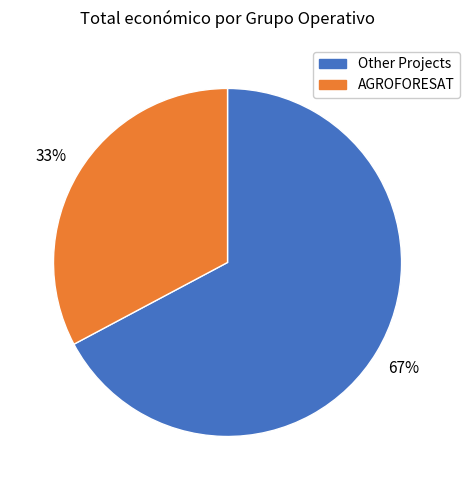

To the nearest percent, what is the average slice percentage?

50%